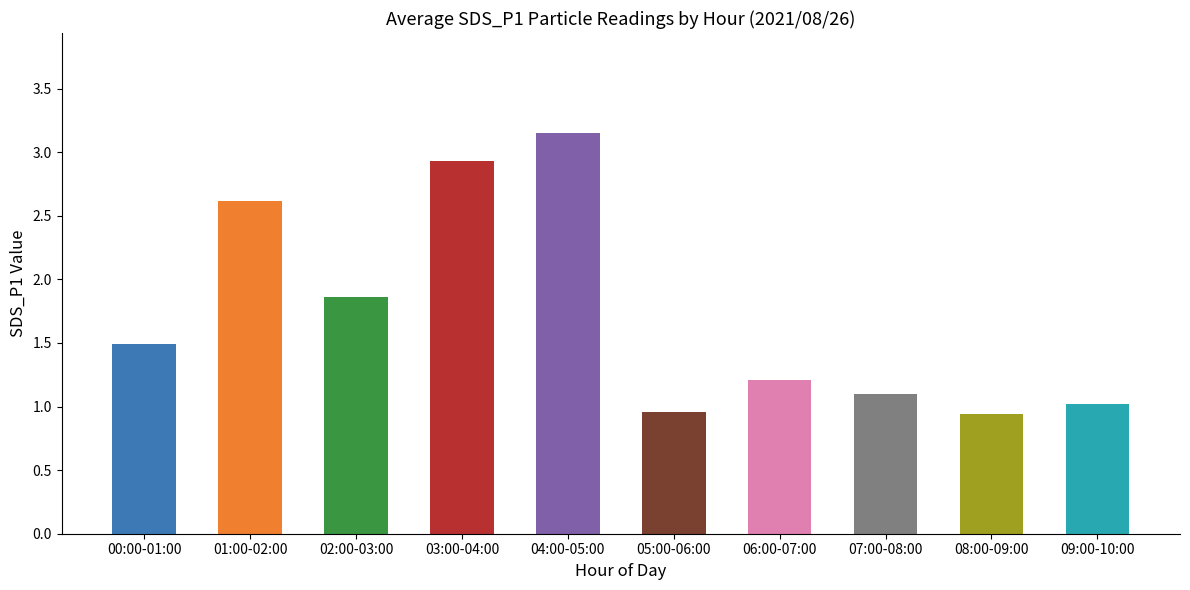

Where is the data nearest to the value 2?

02:00-03:00